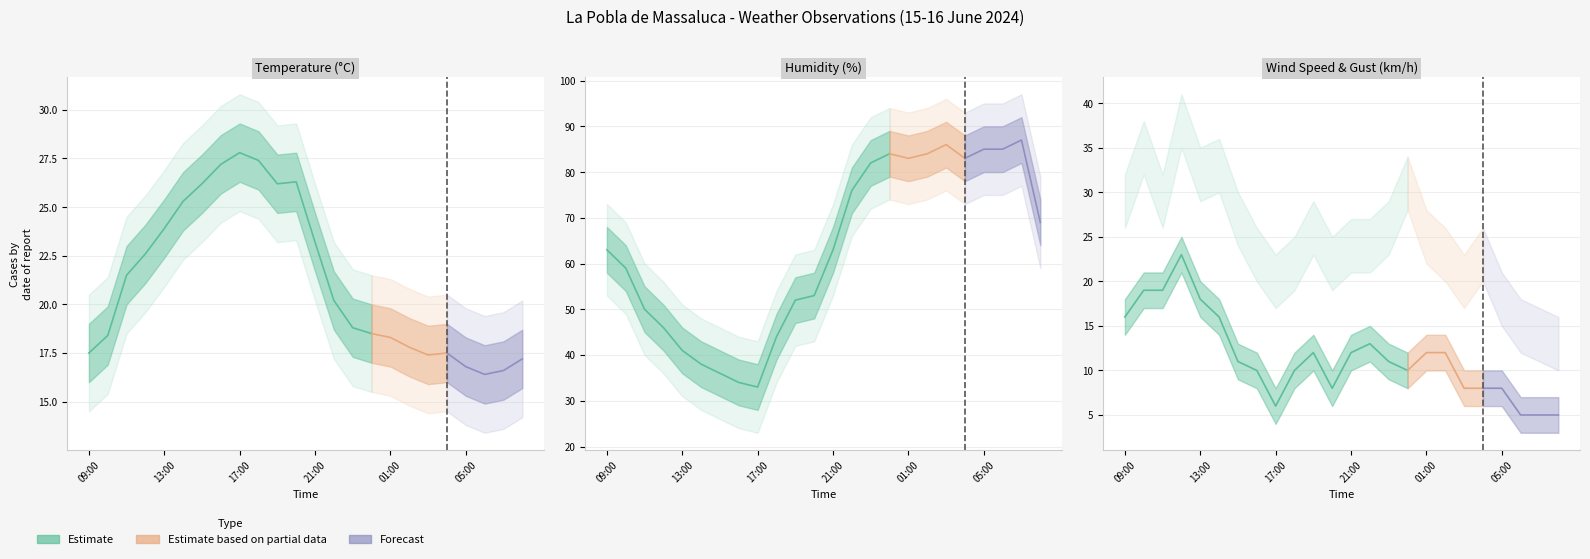

How many values in the Humidity (%) series are below 63?

11